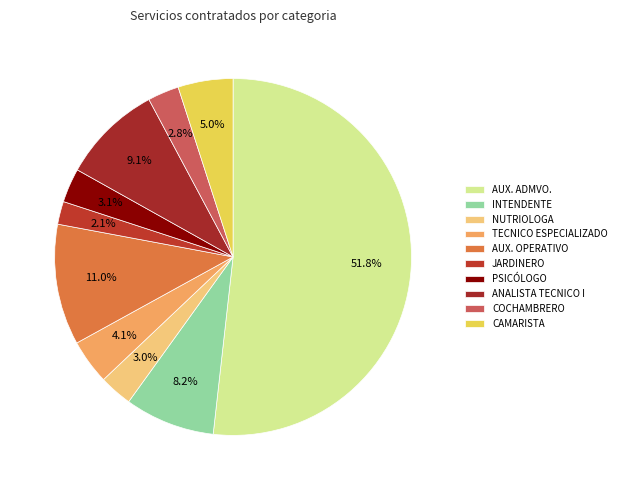

How many slices are in this pie chart?

10